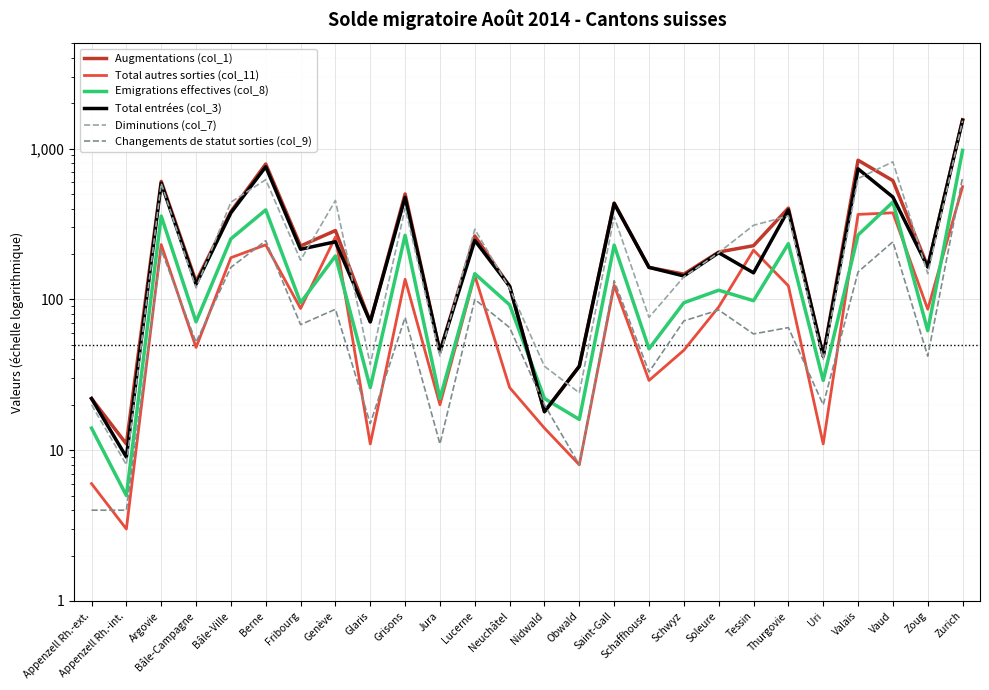

Between Grisons and Zoug, which series saw the biggest shift?

Augmentations (col_1)